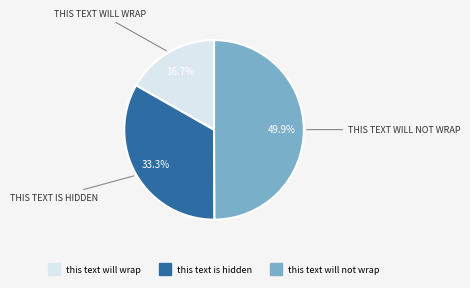

Do this text will wrap and this text will not wrap together represent more than half of the pie?

Yes